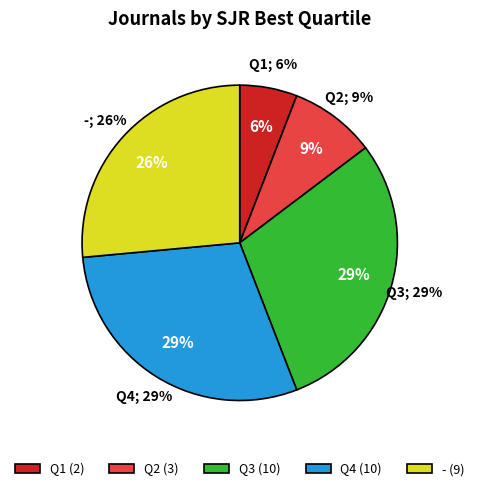

Which slice is the smallest?

Q1